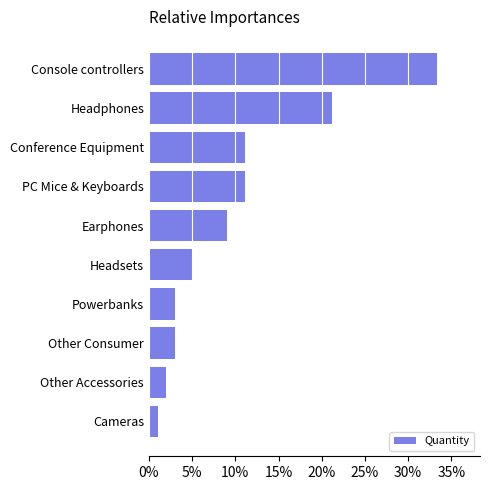

Which has a higher value, Headsets or Headphones?

Headphones